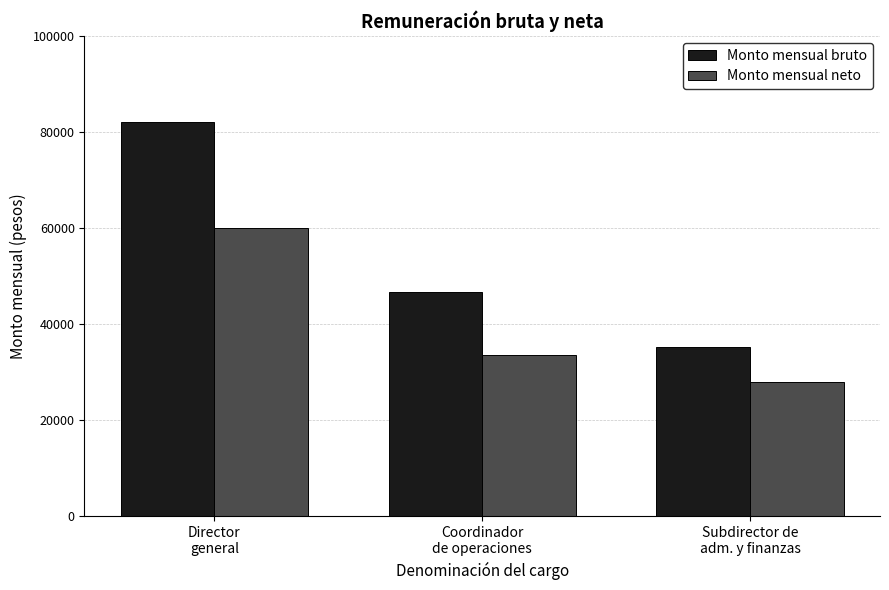

Which category has the lowest value across all series?

Subdirector de
adm. y finanzas